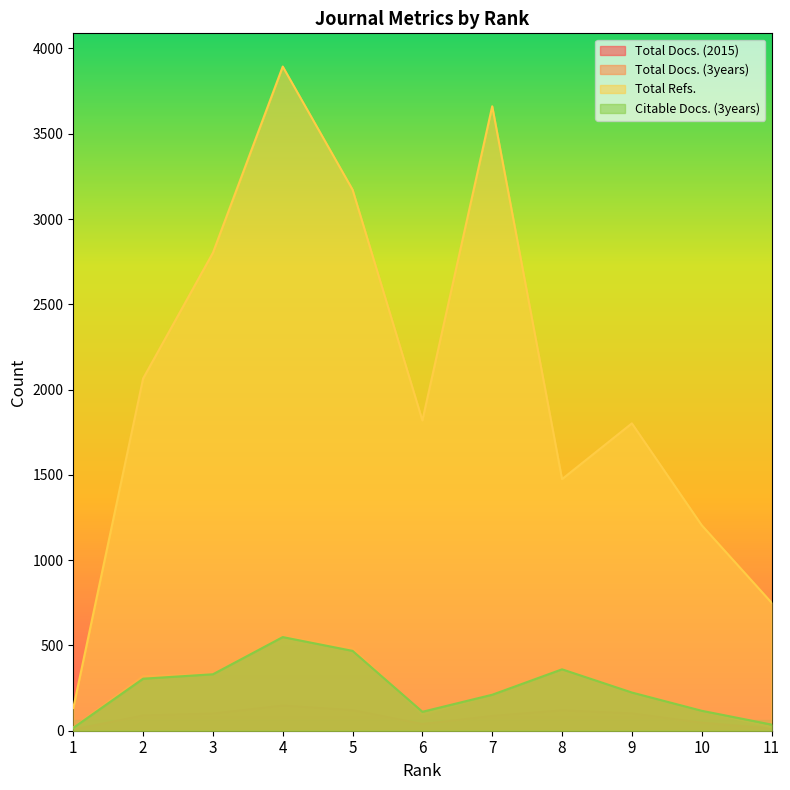

What is the difference between the maximum and minimum values in the Citable Docs. (3years) series?

532